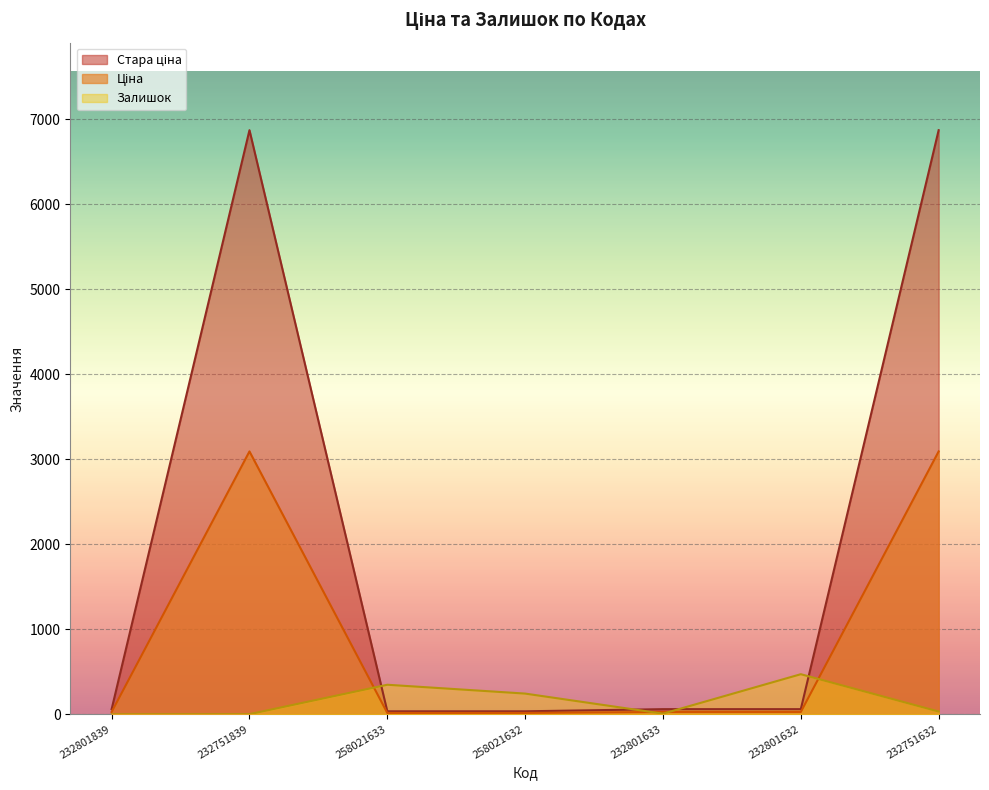

What are all the series names shown in the legend?

Ціна, Стара ціна, Залишок